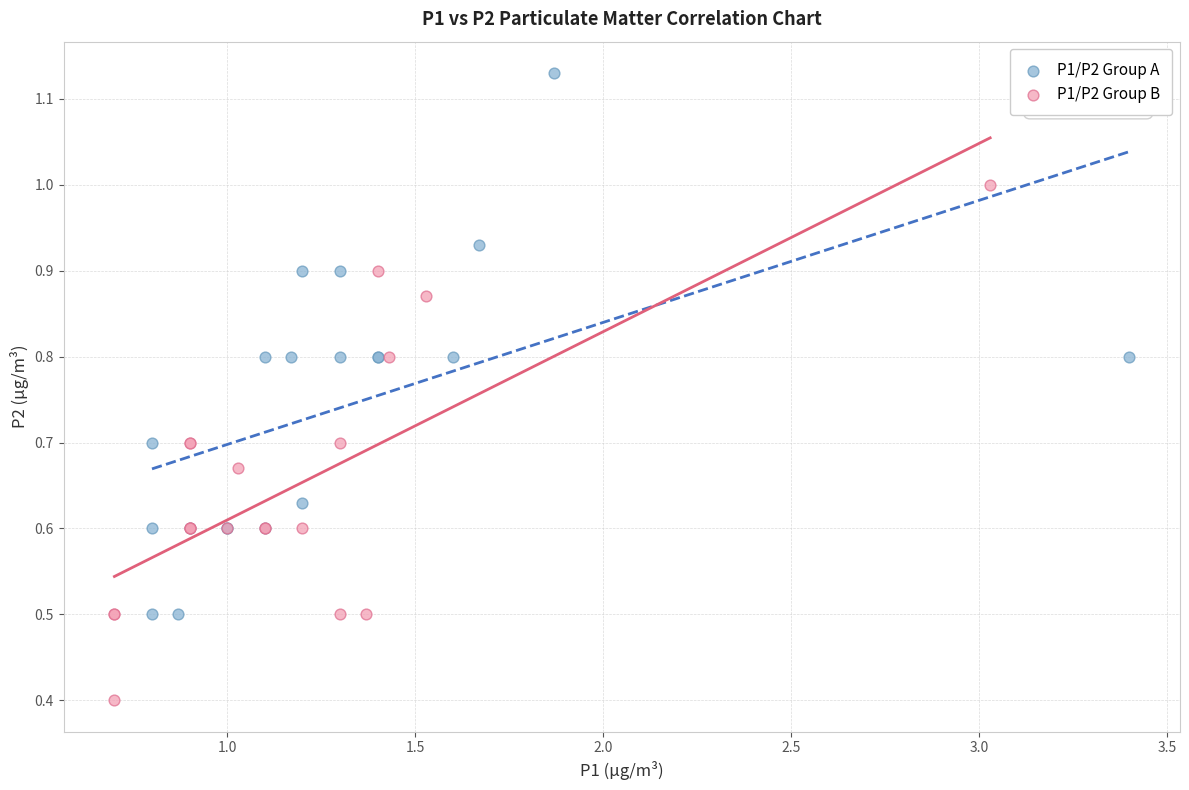

Which series has the largest Y range (max minus min)?

P1/P2 Group A